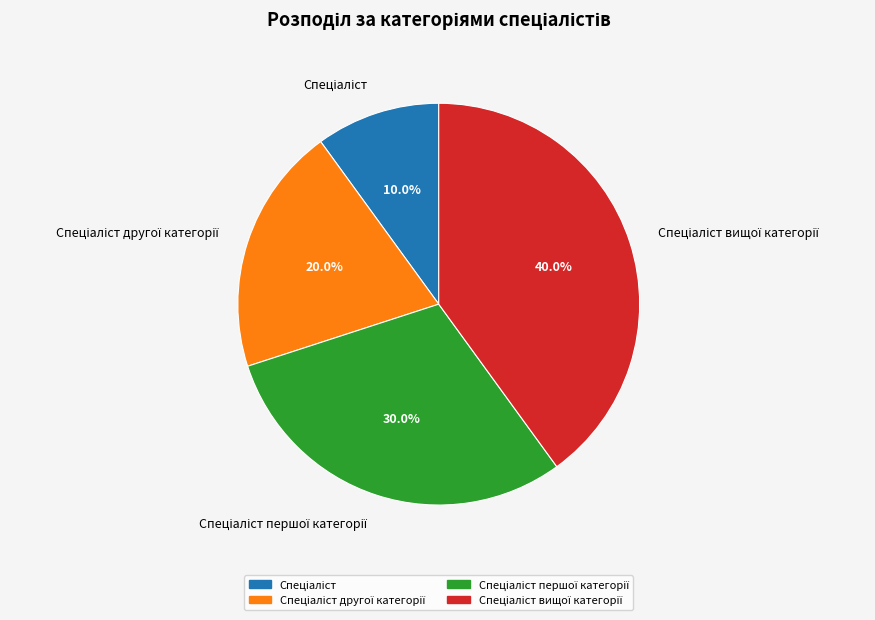

How many segments does this pie chart have?

4